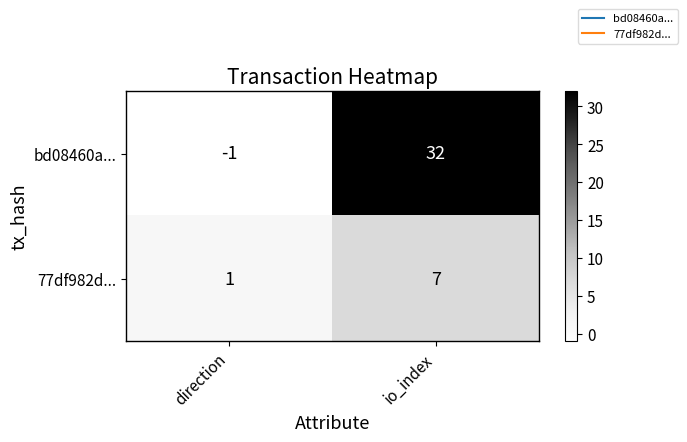

List the series in order of their peak value, lowest first.

77df982d..., bd08460a...